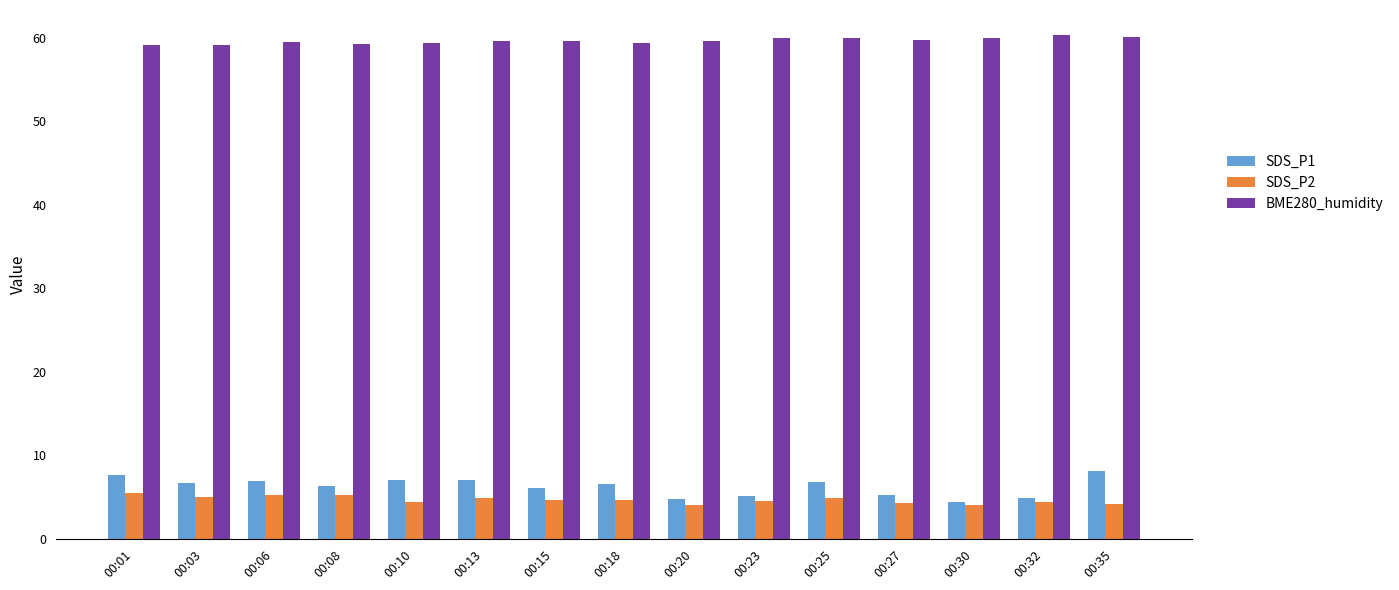

What is the sum of all SDS_P2 values?

70.0